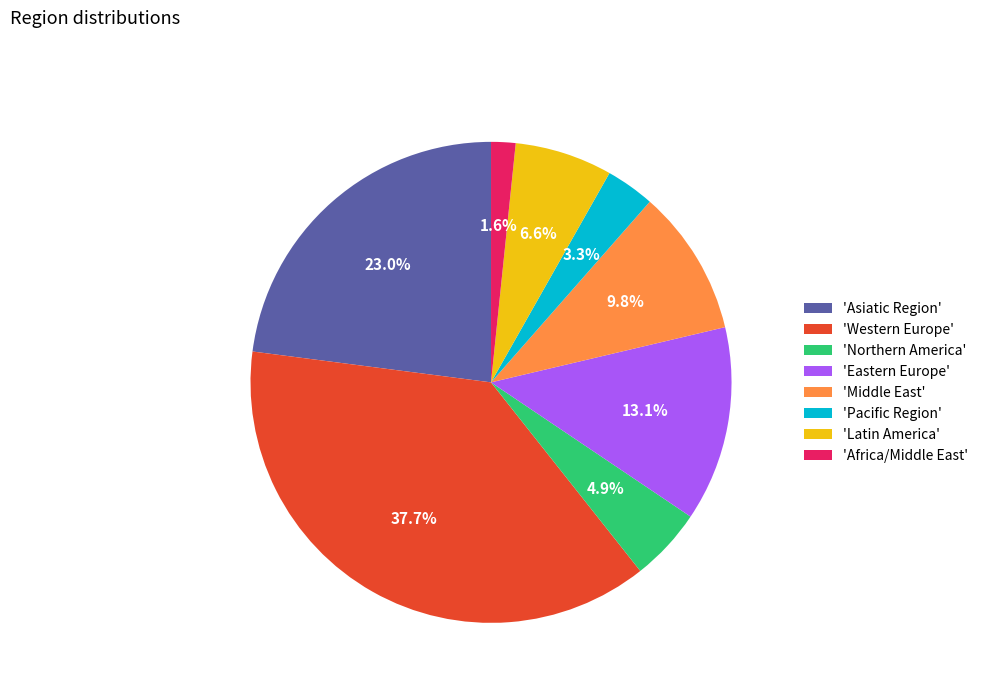

Which has a higher value, 'Latin America' or 'Northern America'?

'Latin America'